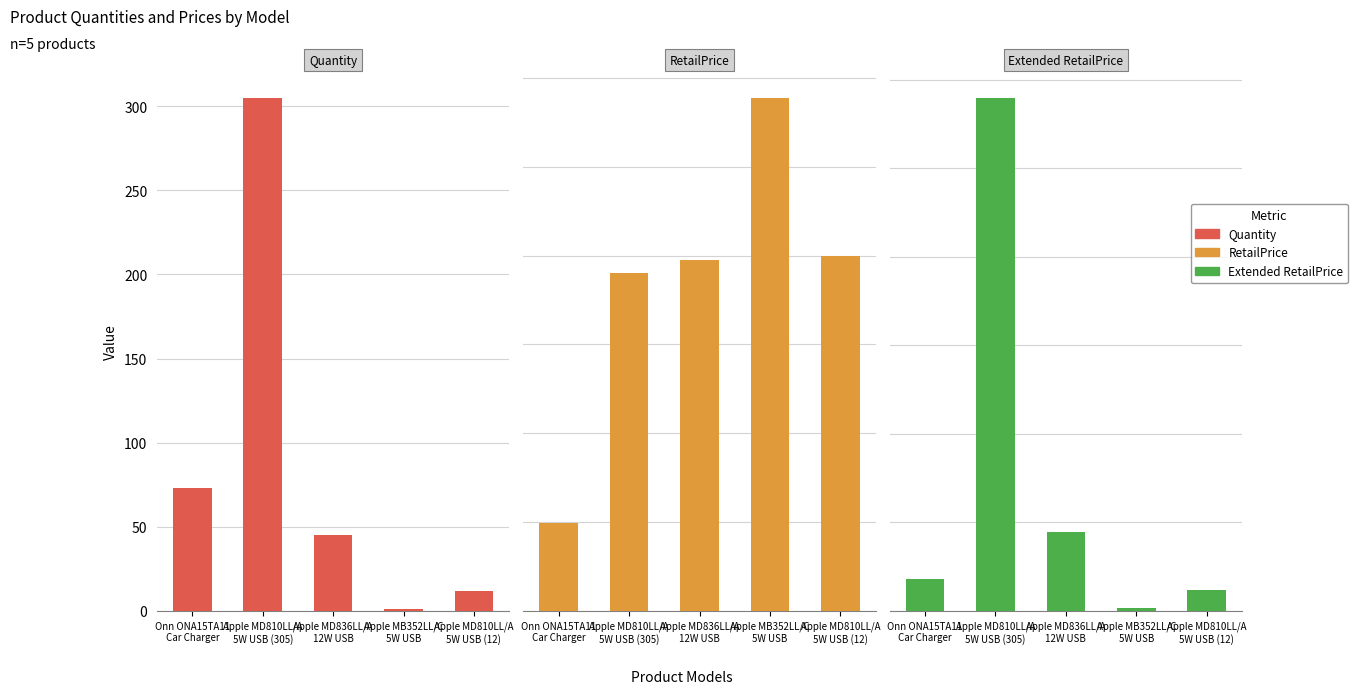

List the series in order of their peak value, highest first.

Extended RetailPrice, Quantity, RetailPrice